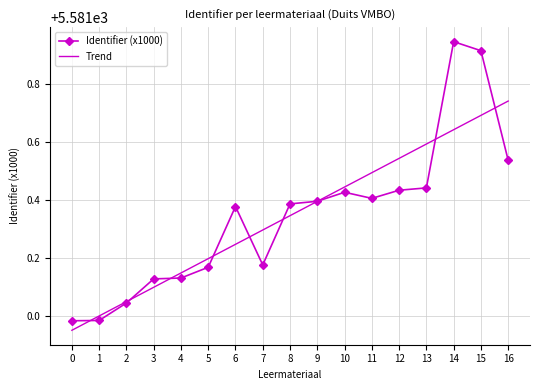

Which series changed the most between 3 and 9?

Trend